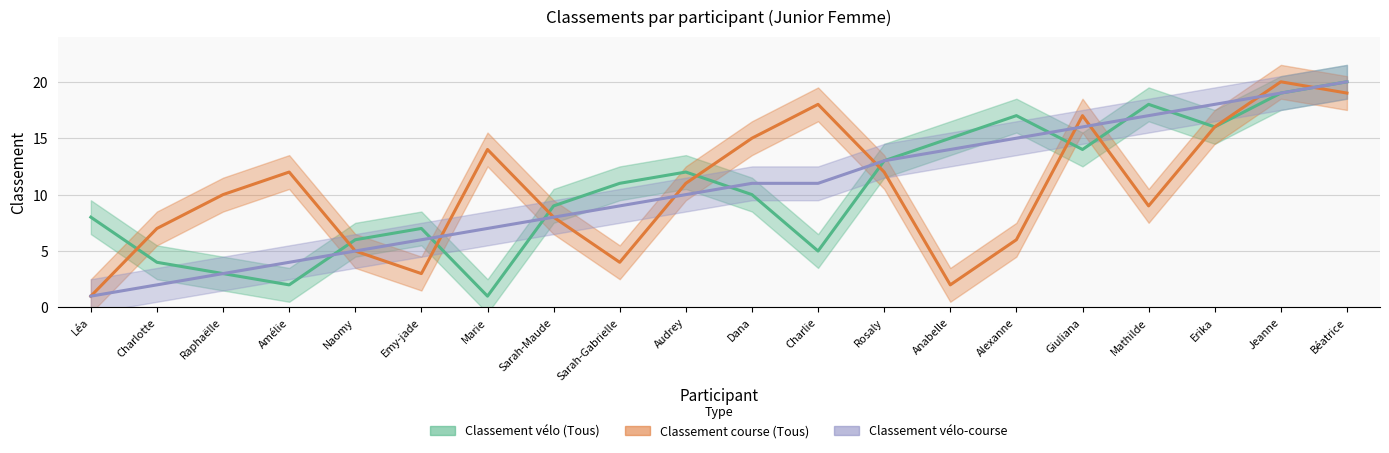

True or false: Classement vélo-course has a value of 6 at Audrey.

False